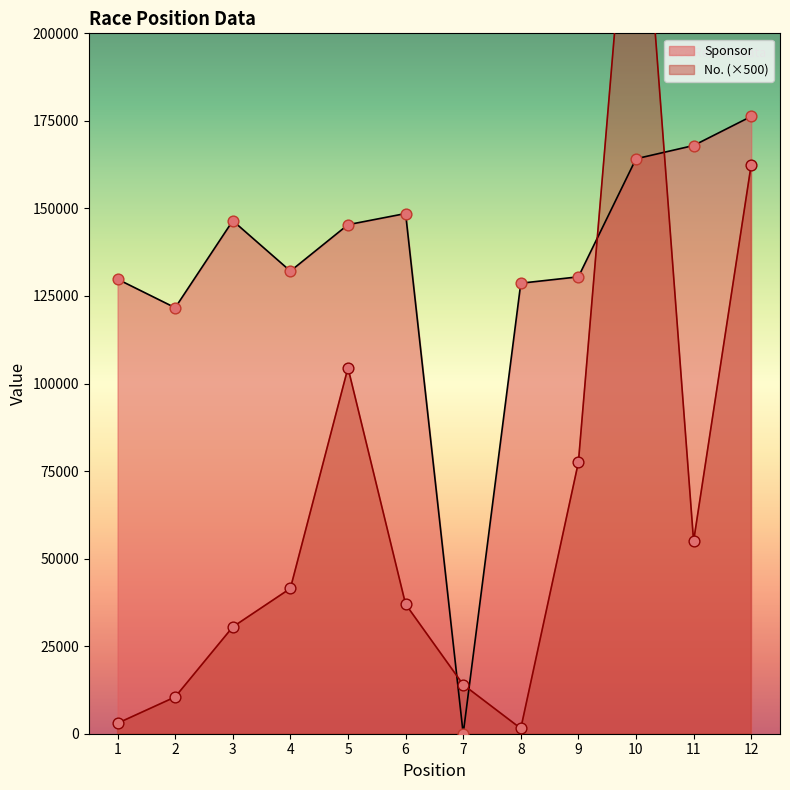

Which series contains the highest Y value?

No.